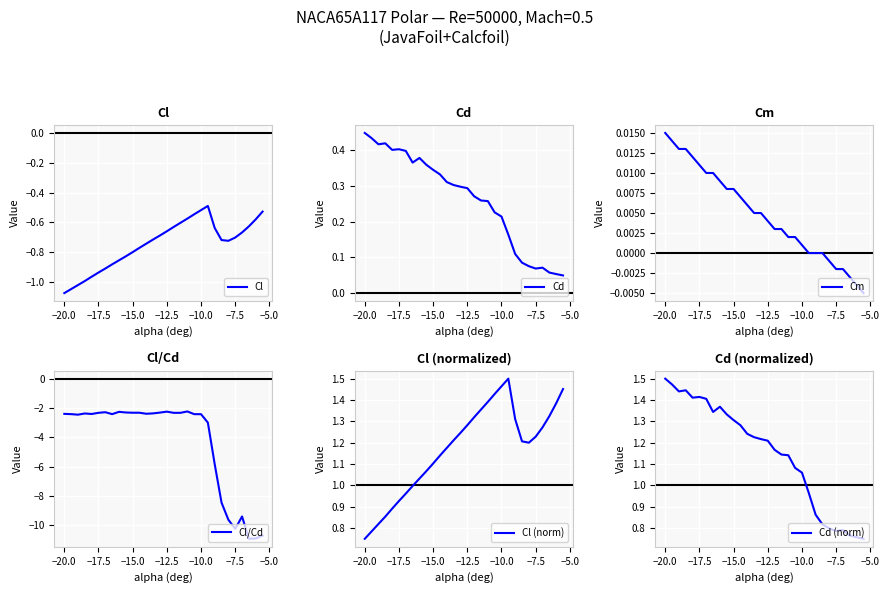

What is the minimum value for Cl/Cd?

-10.9